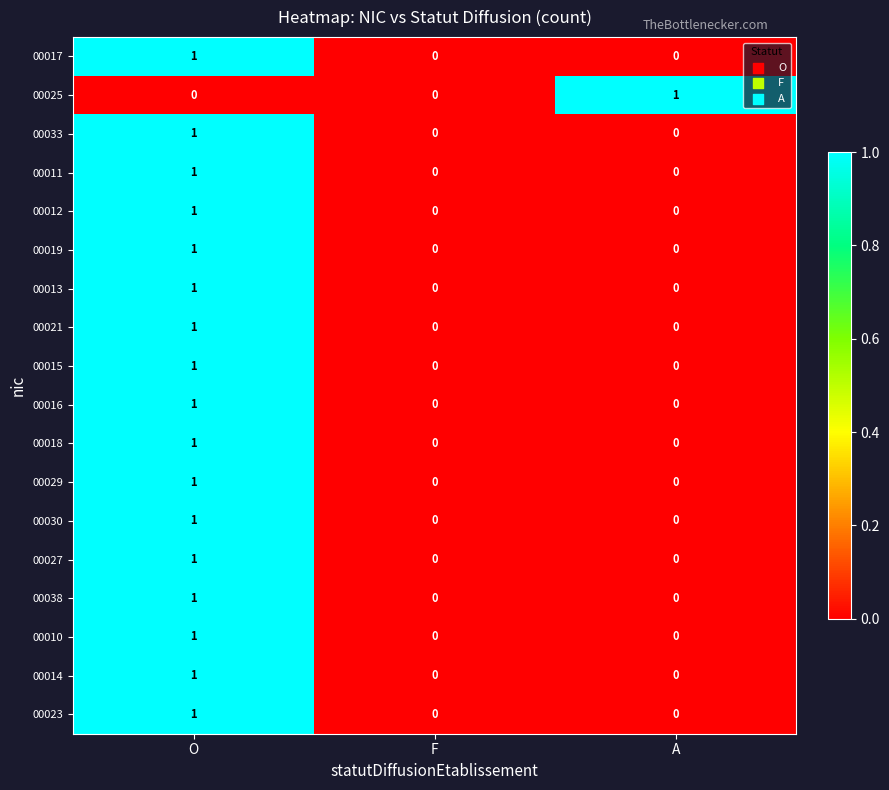

The 00010 series shows 0 at A. True or false?

True